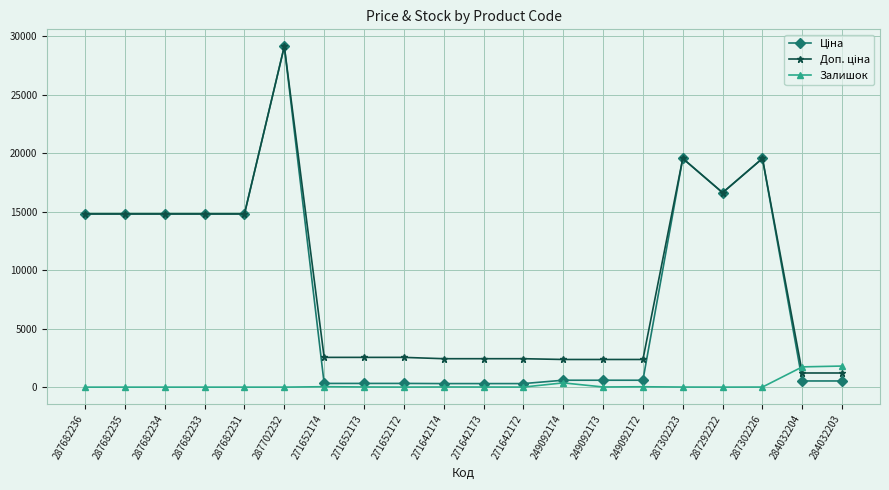

Is it true that Залишок equals 7.0 at 287302223?

True